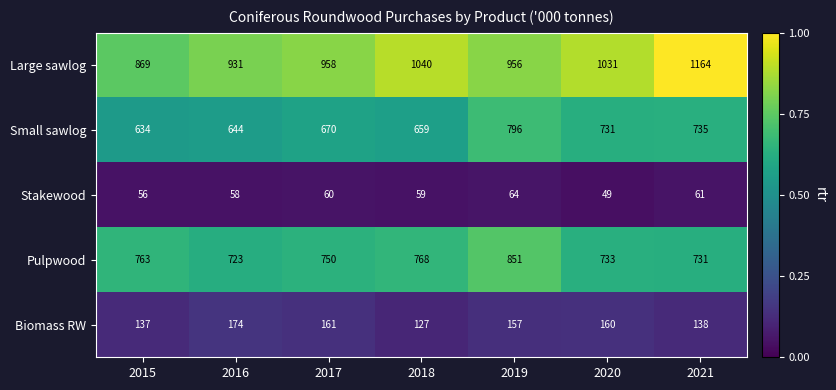

Which series has the largest total across all categories?

Large sawlog